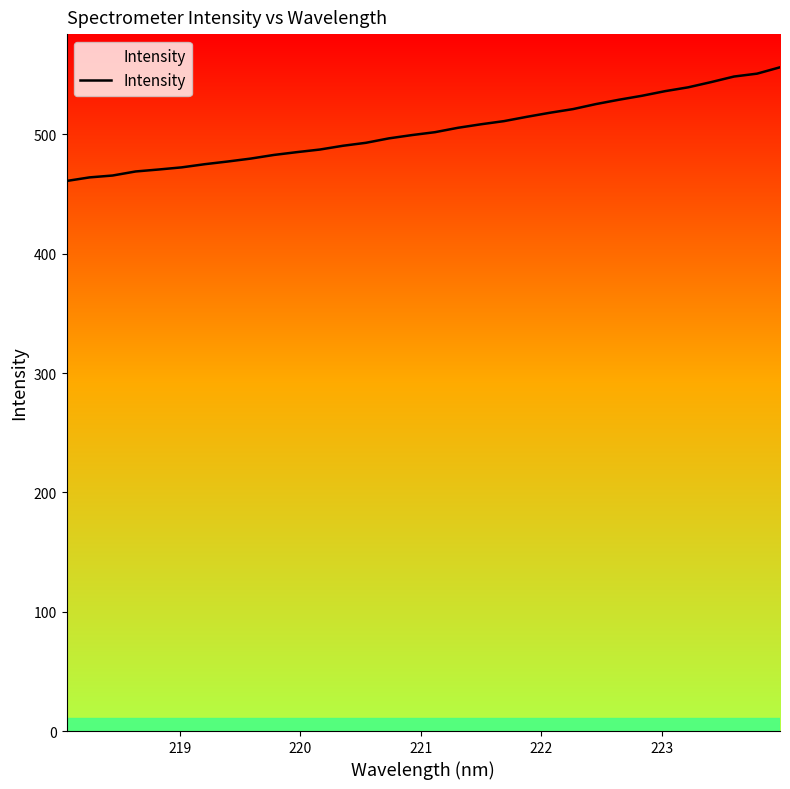

What is the difference between the maximum and minimum values?

95.3